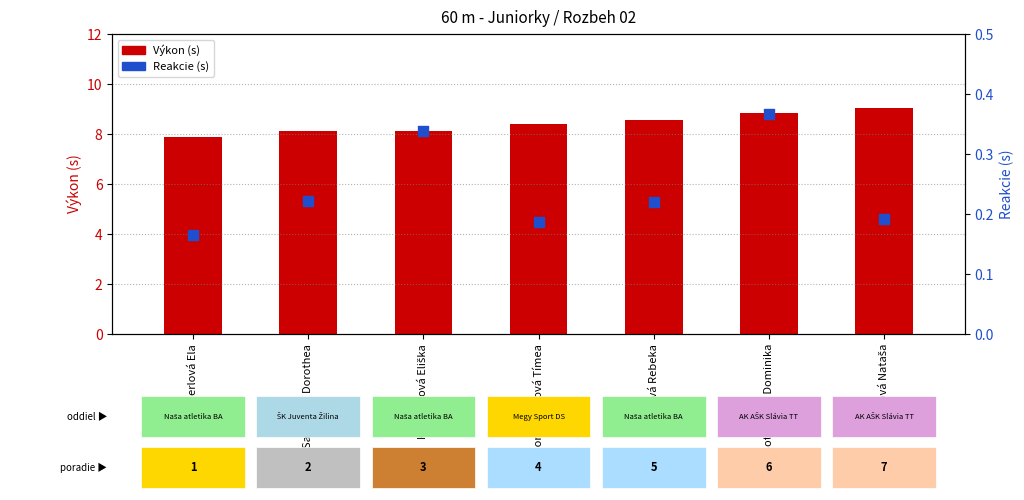

Which series contains the highest Y value?

Výkon (s)